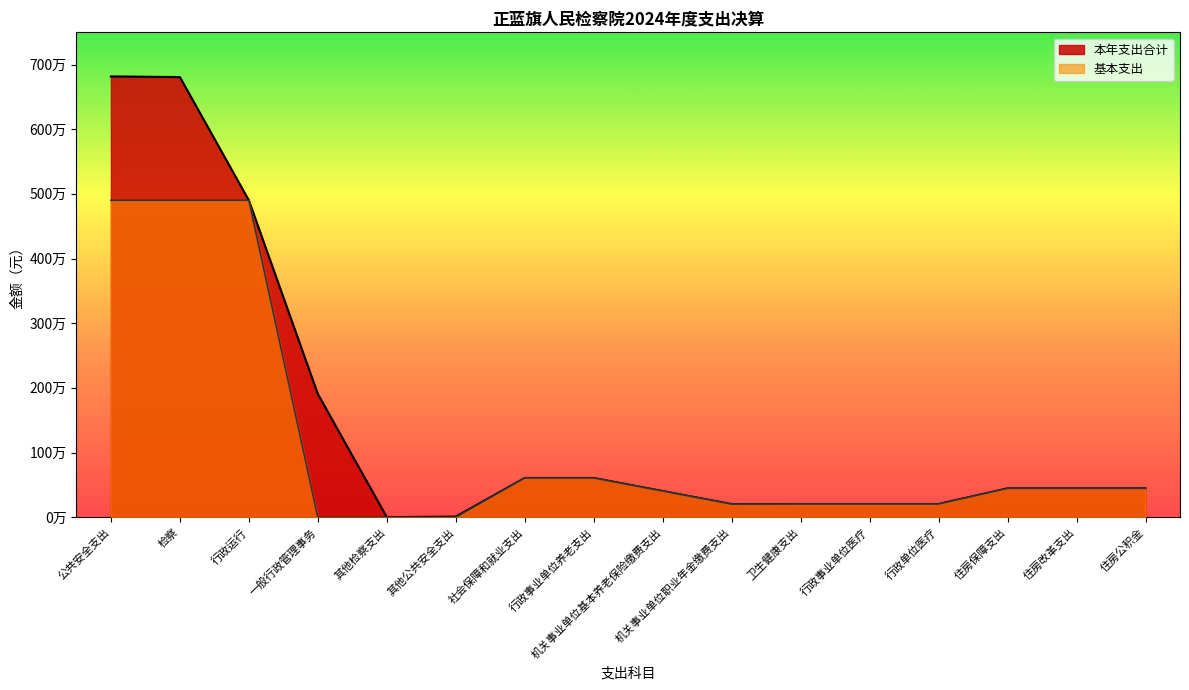

Is it true that 本年支出合计 equals 204291.0 at 卫生健康支出?

True